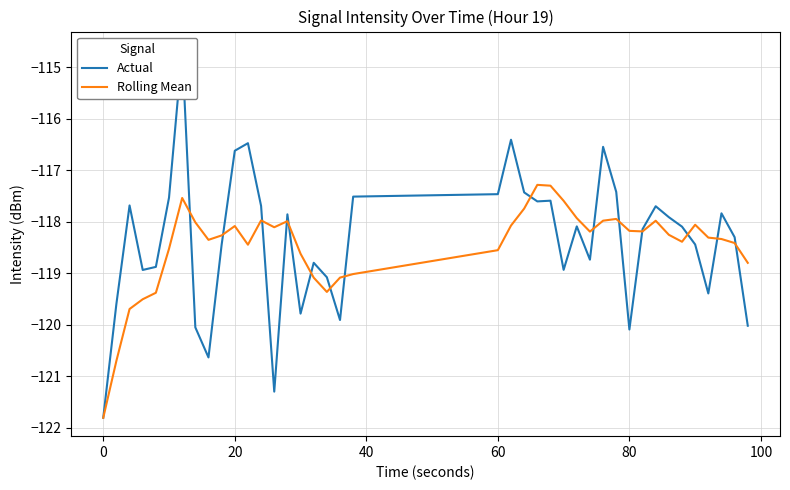

What is the value of the Rolling Mean point at the 10th from the left?

-118.3